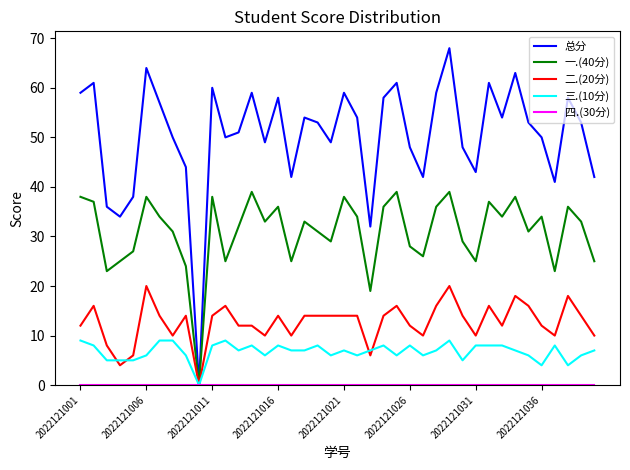

Which series has the largest total across all categories?

总分